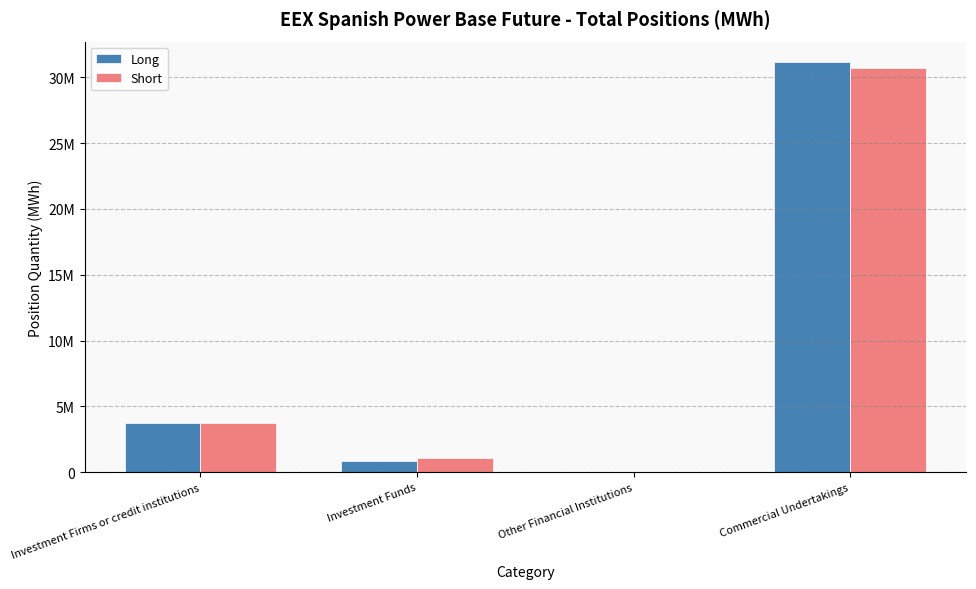

What is the difference between the Long values at Investment Firms or credit institutions and Investment Funds?

2894036